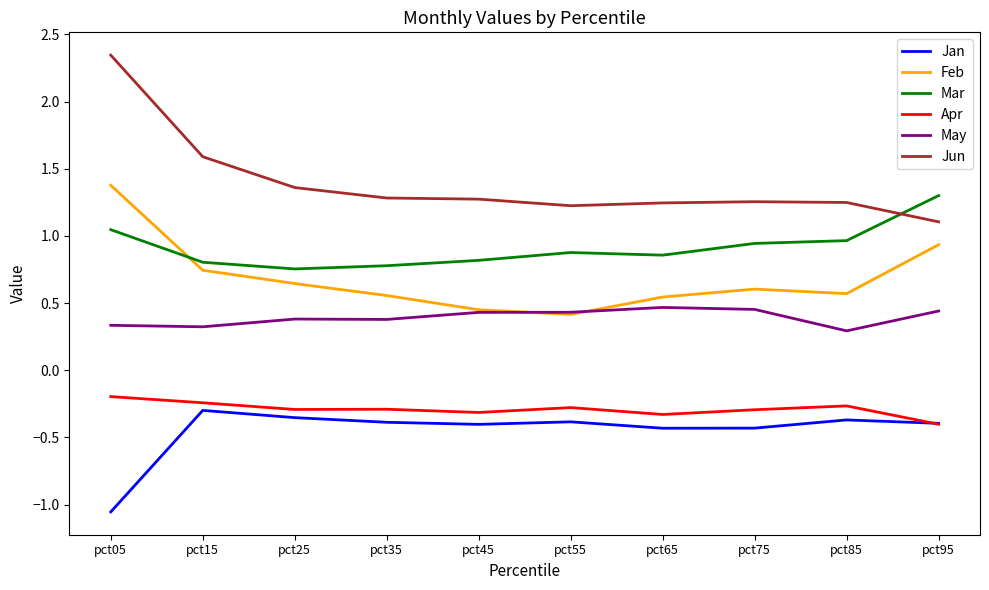

At which category does Feb reach its first local valley?

pct55